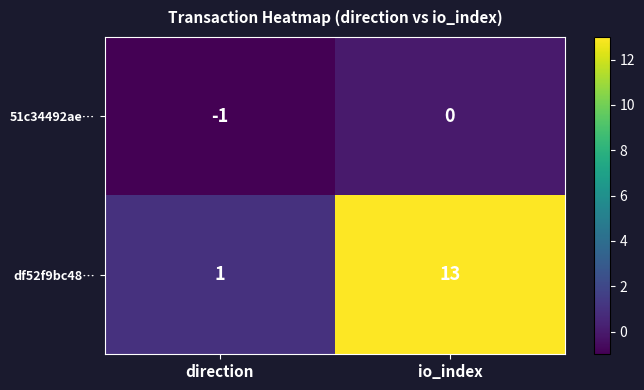

What is the difference between the maximum and minimum values in the df52f9bc48… series?

12